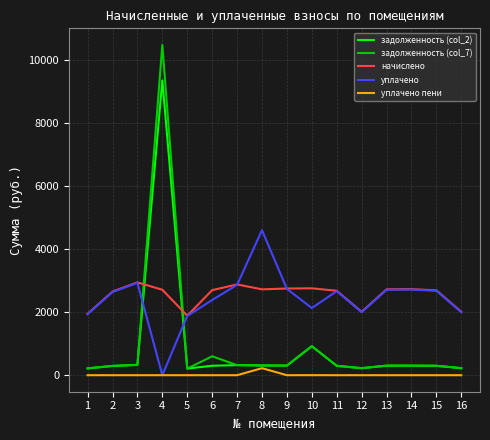

Which category has the highest value in the задолженность (col_2) series?

4